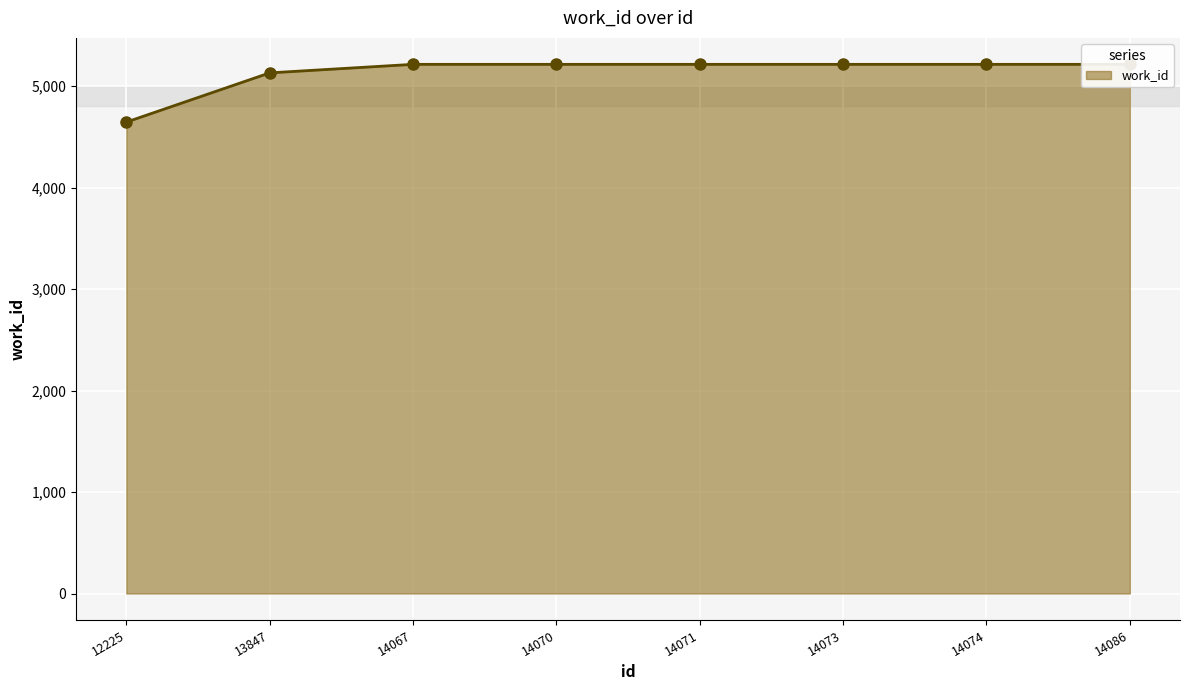

The chart shows a value of 5214 at 14073. True or false?

True